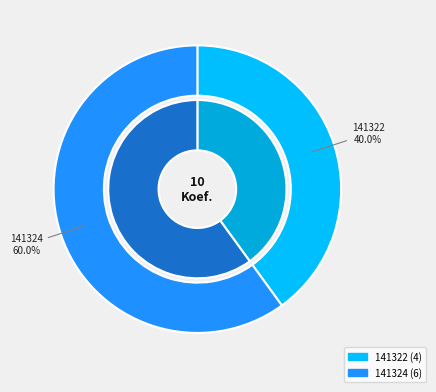

Which slice is the largest?

141324